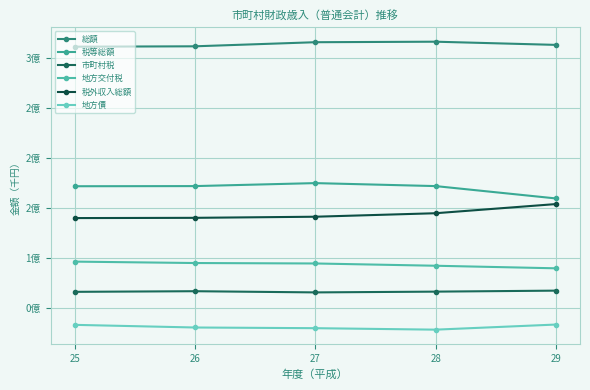

Does the chart have visible grid lines?

Yes